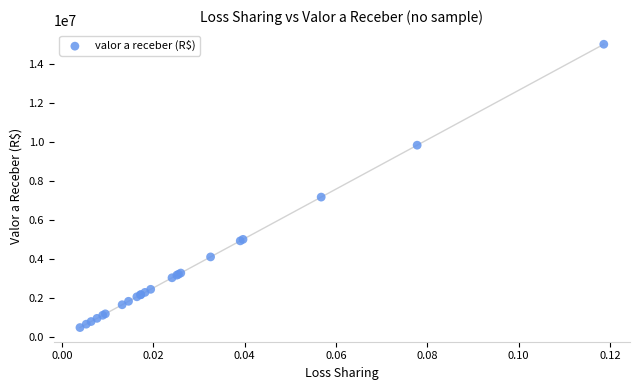

What Y value in the scatter plot is closest to 7756968?

7182975.4